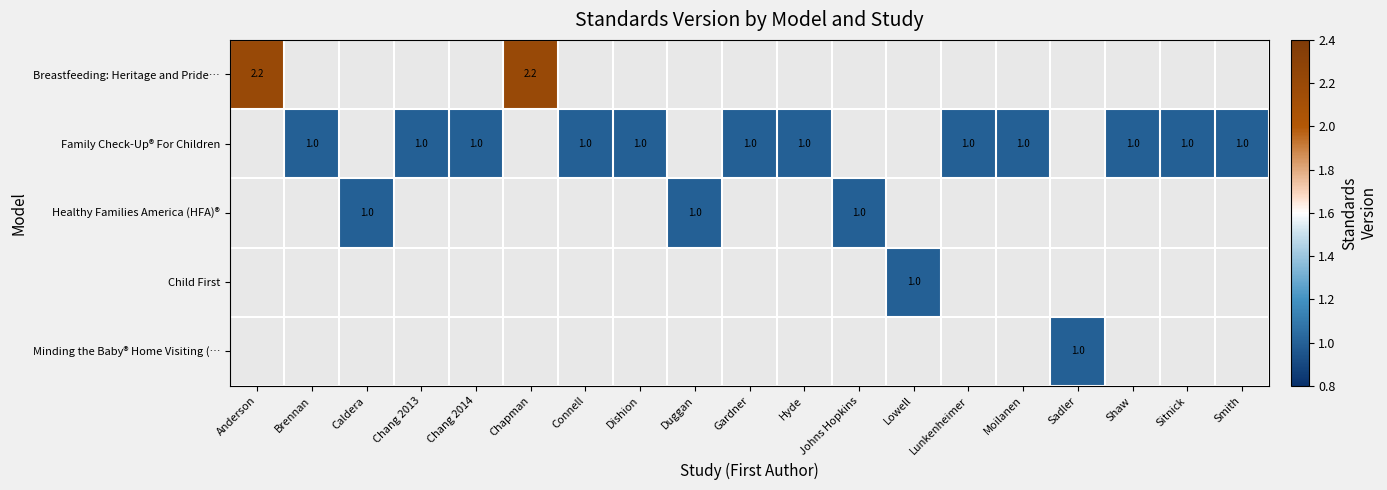

The Healthy Families America (HFA)® series shows 1.0 at Caldera. True or false?

True